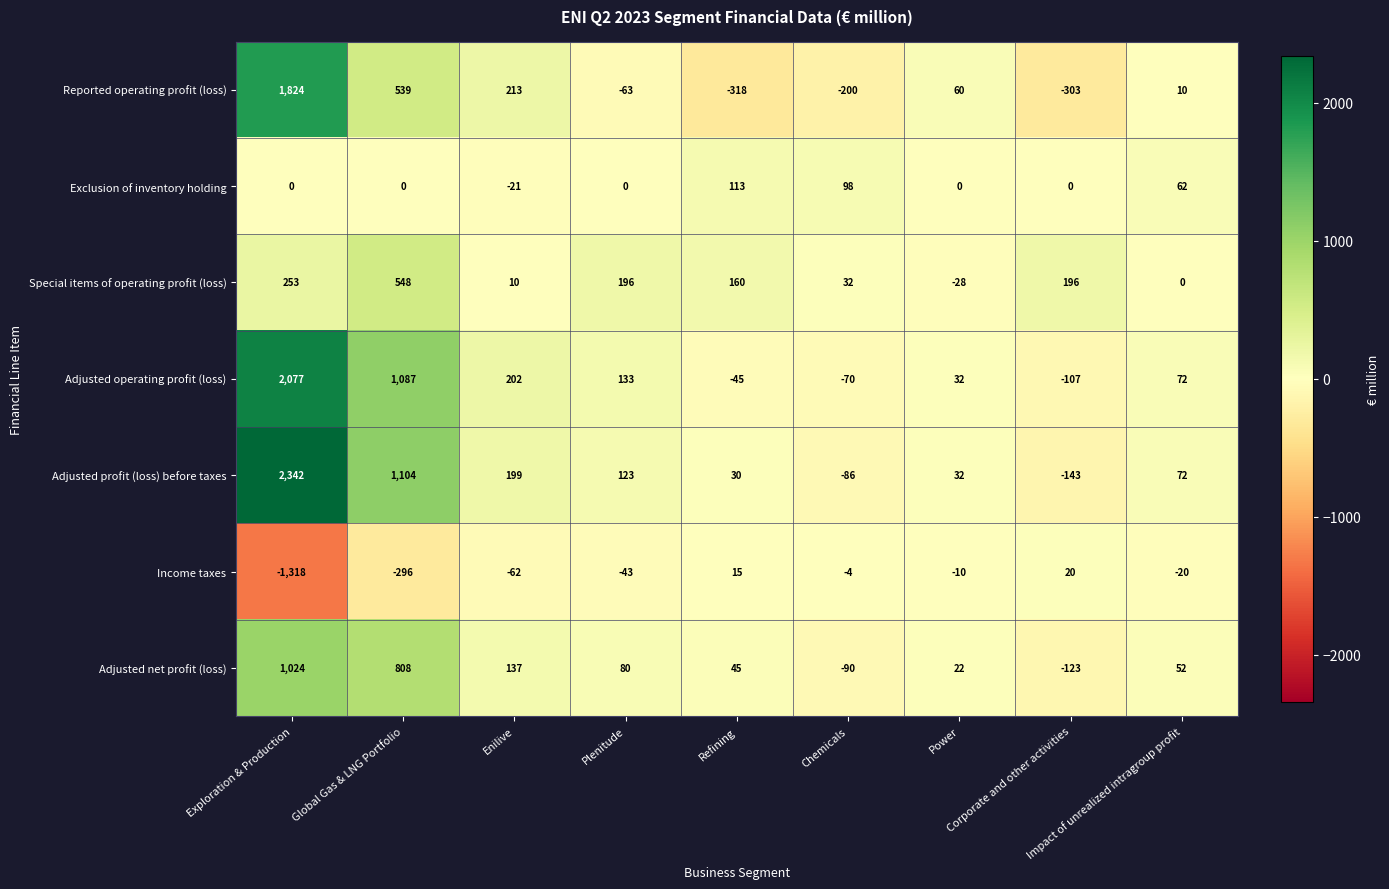

What is the minimum value for Exclusion of inventory holding?

-21